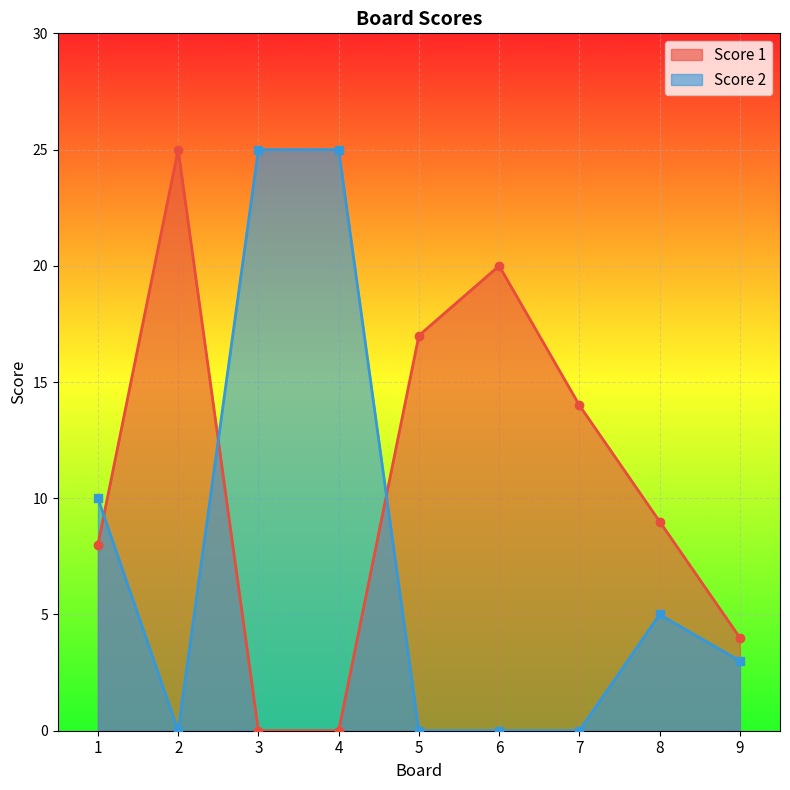

The value of Score 2 at 8 is 5. True or false?

True